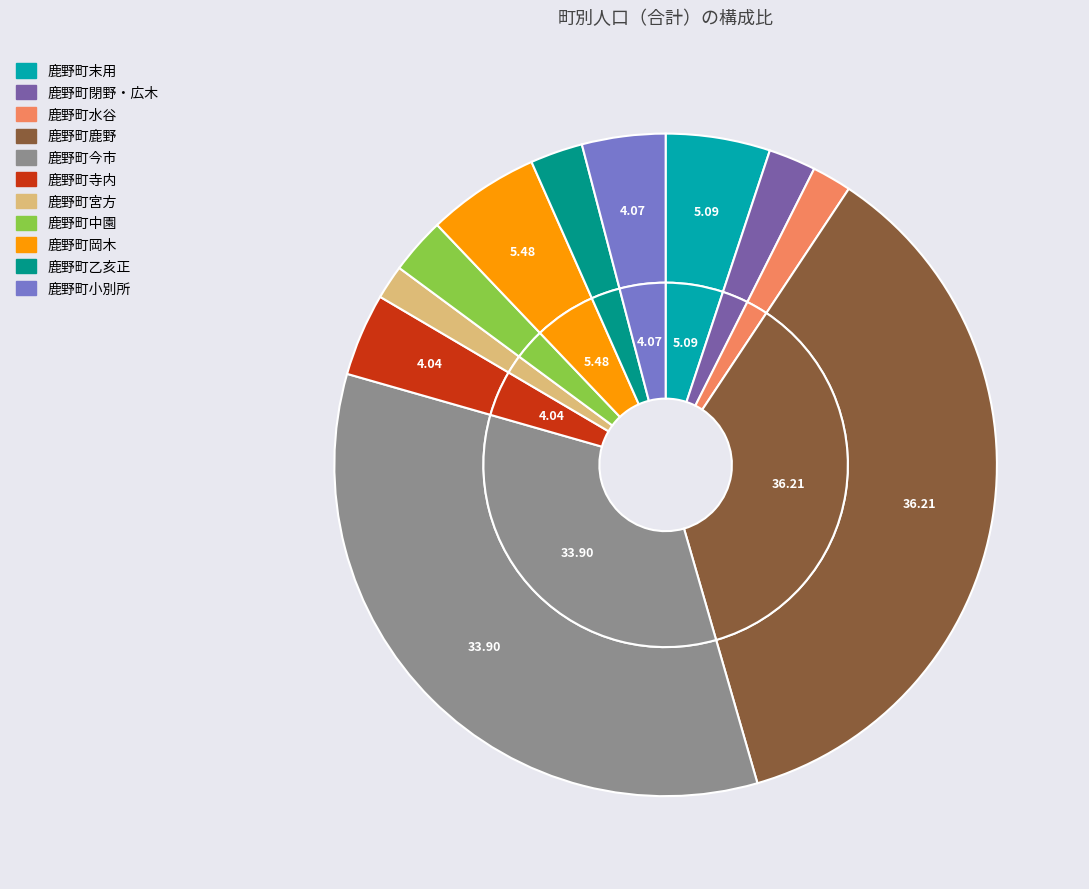

What is the largest slice in the pie chart?

鹿野町鹿野